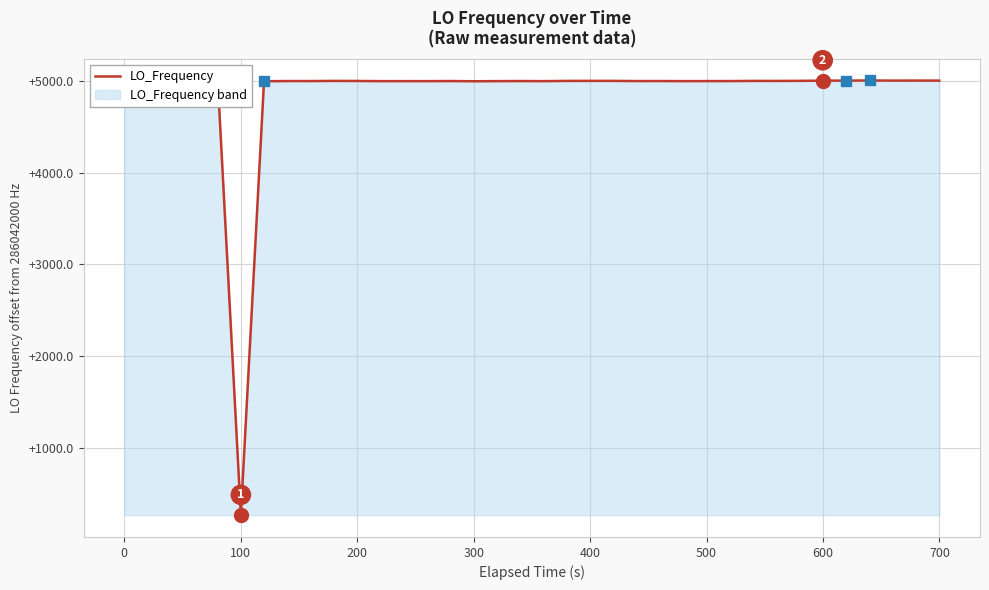

How many values are below 286047000?

13